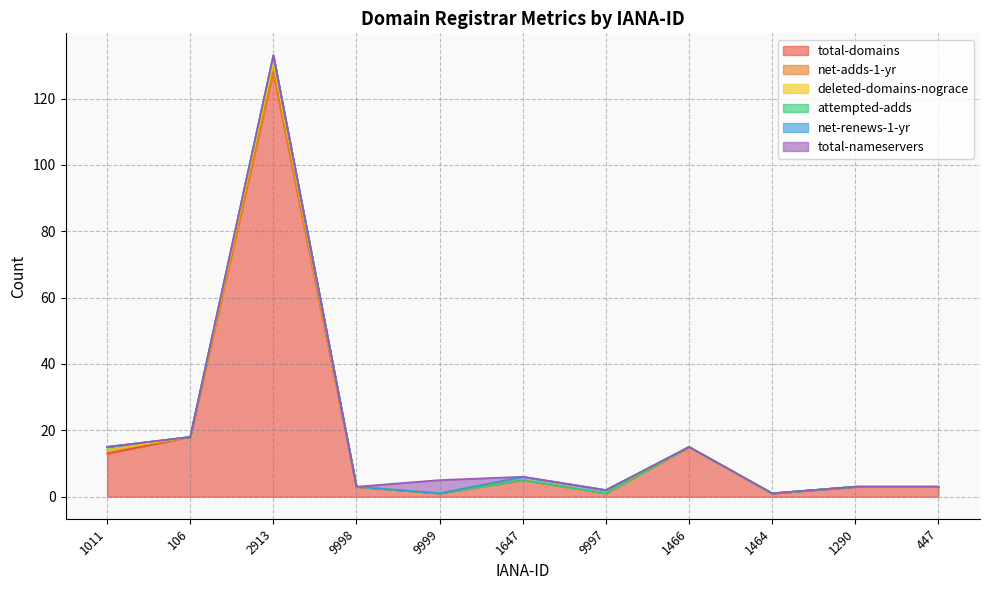

At which label does total-domains first exceed 3?

1011